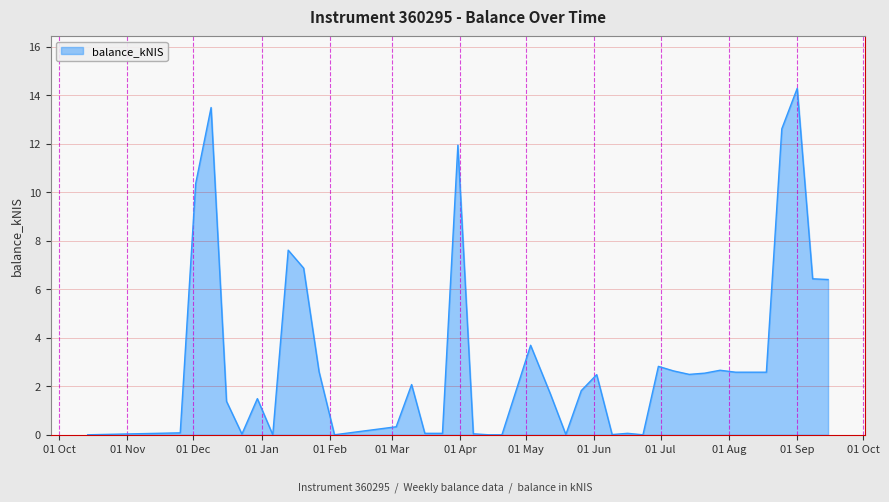

What is the difference between the maximum and minimum values?

14.3